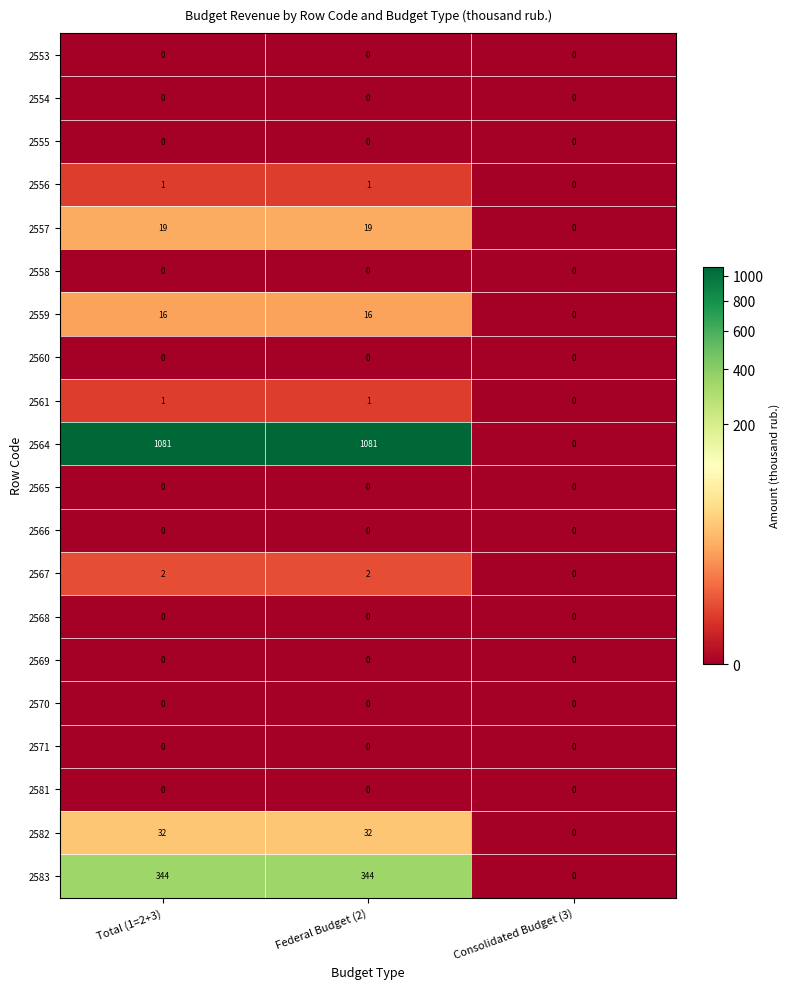

What is the total value across all series at Federal Budget (2)?

1496